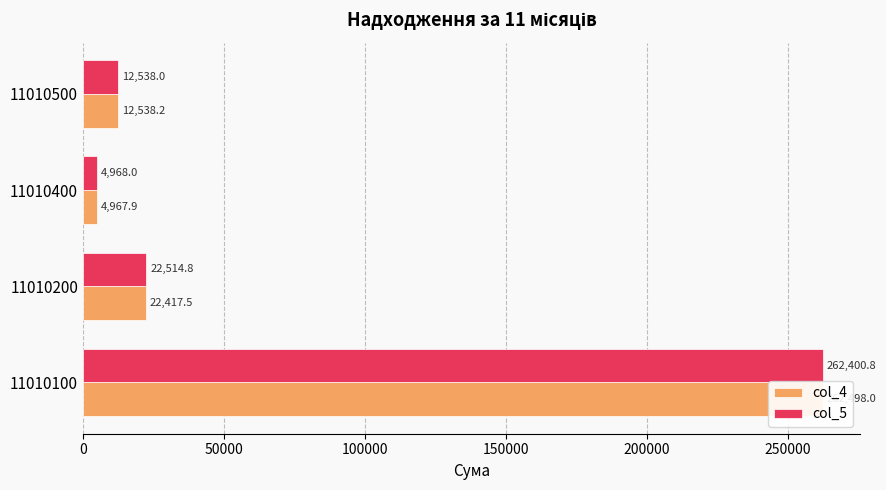

What is the smallest value displayed?

4967.9